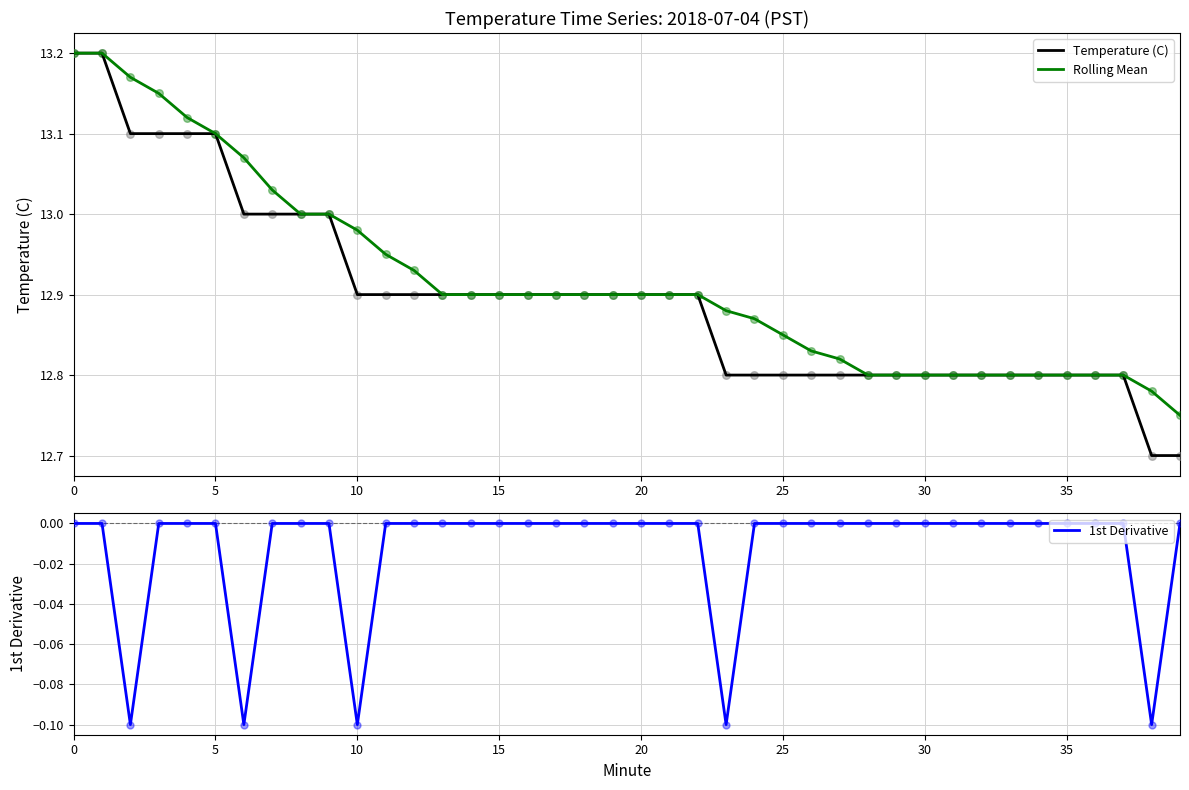

Which series contains the highest Y value?

Temperature (C)